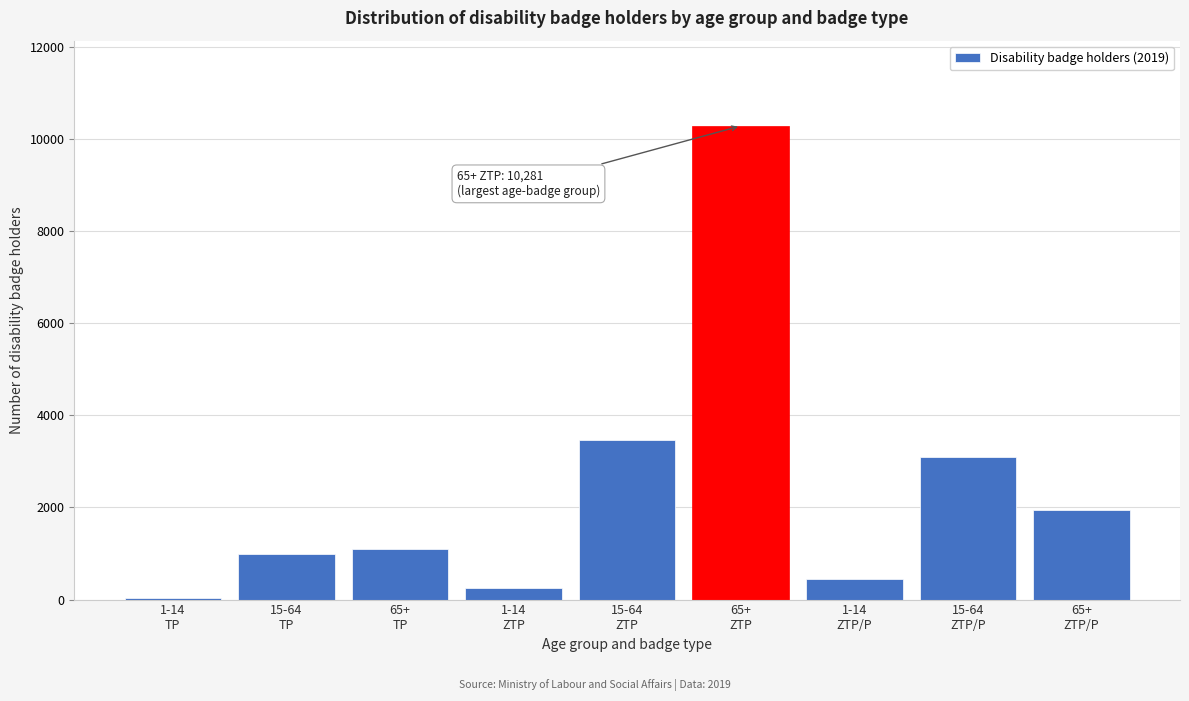

What is the sum of all values?

21600